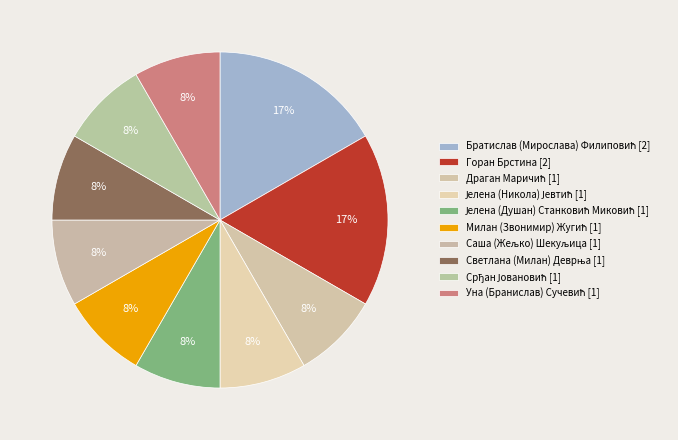

Is the sum of Светлана (Милан) Деврња and Милан (Звонимир) Жугић greater than half?

No